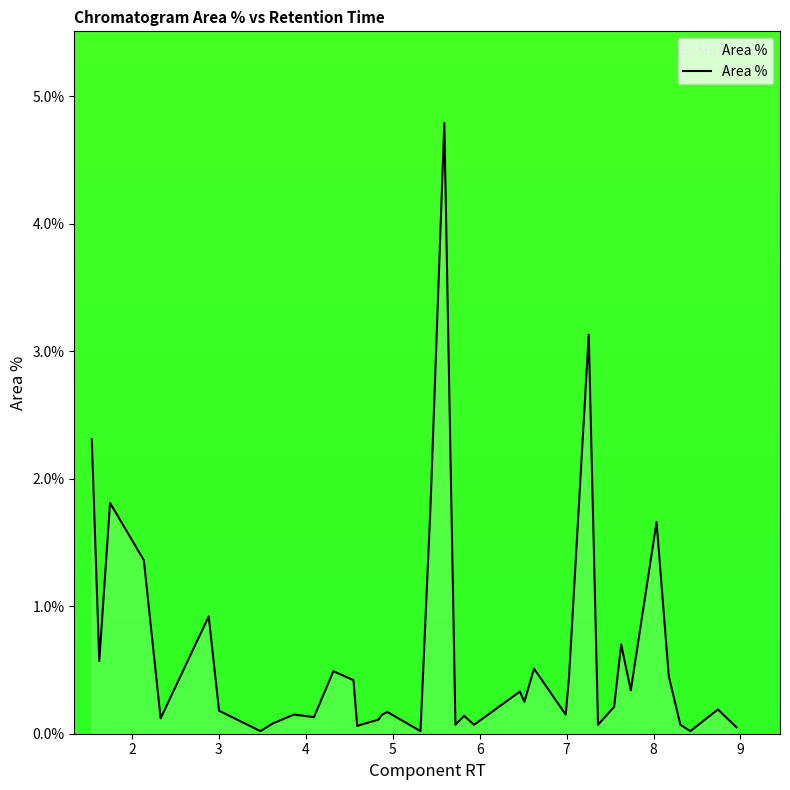

How many lines are shown in the chart?

1